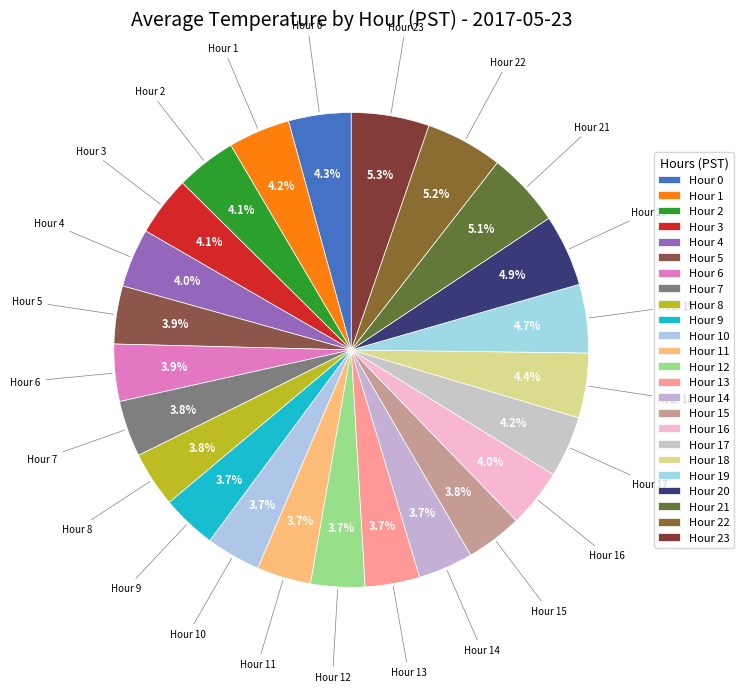

How many segments does this pie chart have?

24